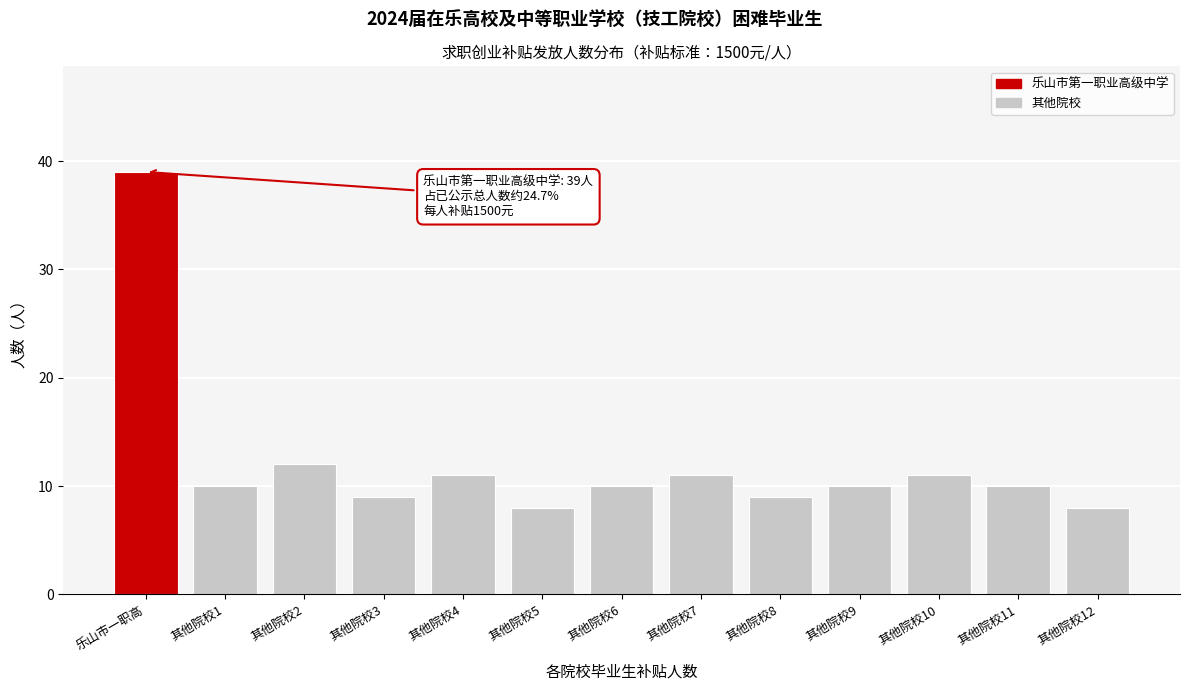

Reading right to left, what are all the values shown in this chart?

8	10	11	10	9	11	10	8	11	9	12	10	39